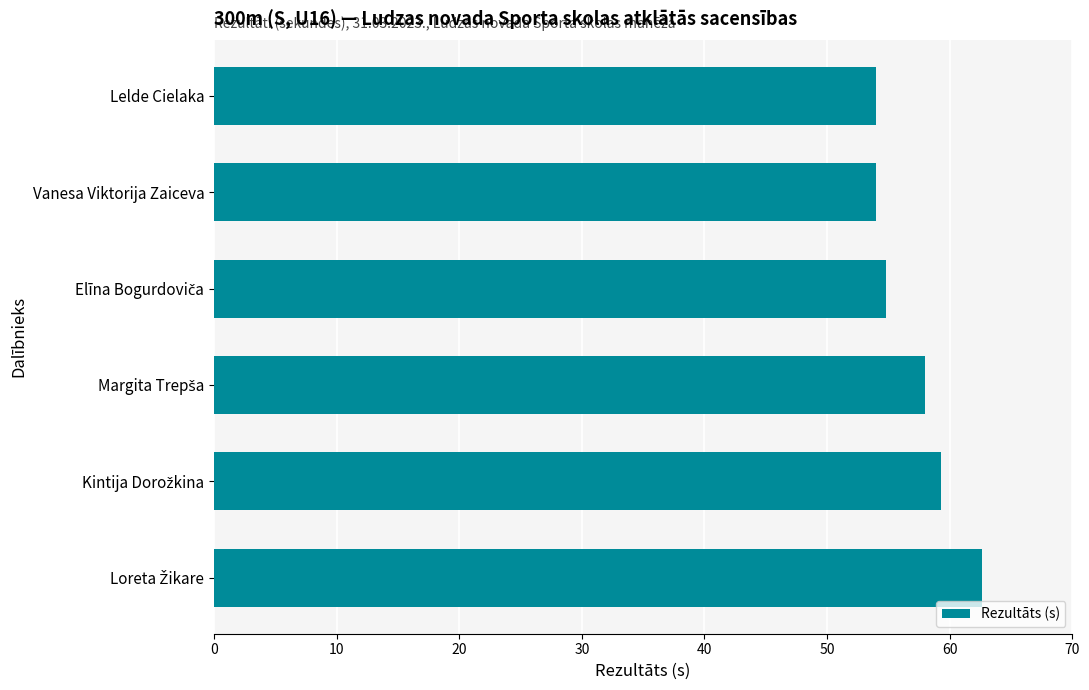

The value at Lelde Cielaka is 15.3. True or false?

False